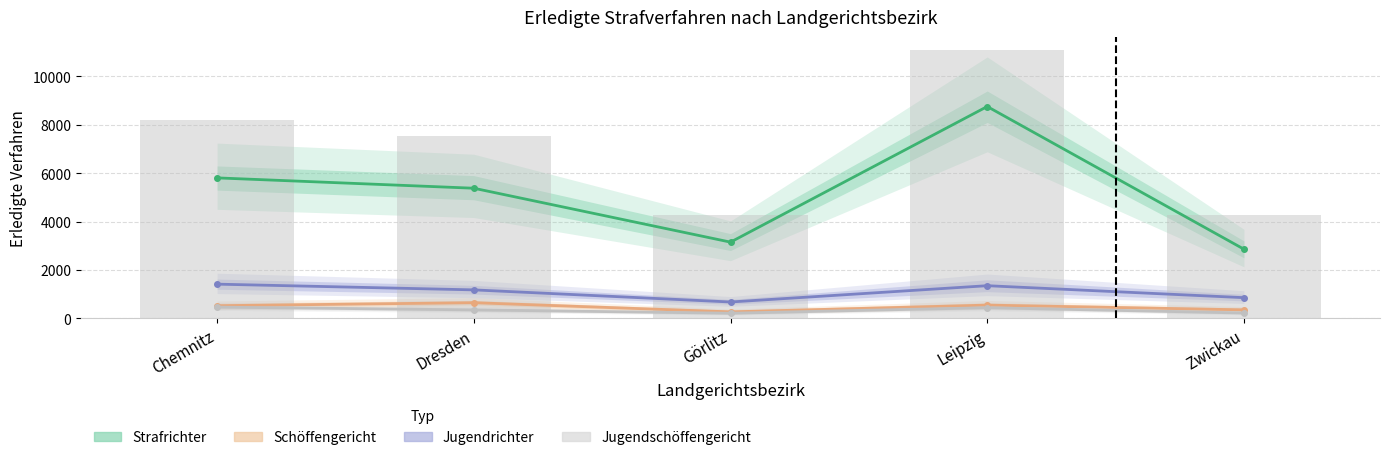

What is the difference between the maximum and minimum values in the Jugendschöffengericht series?

252